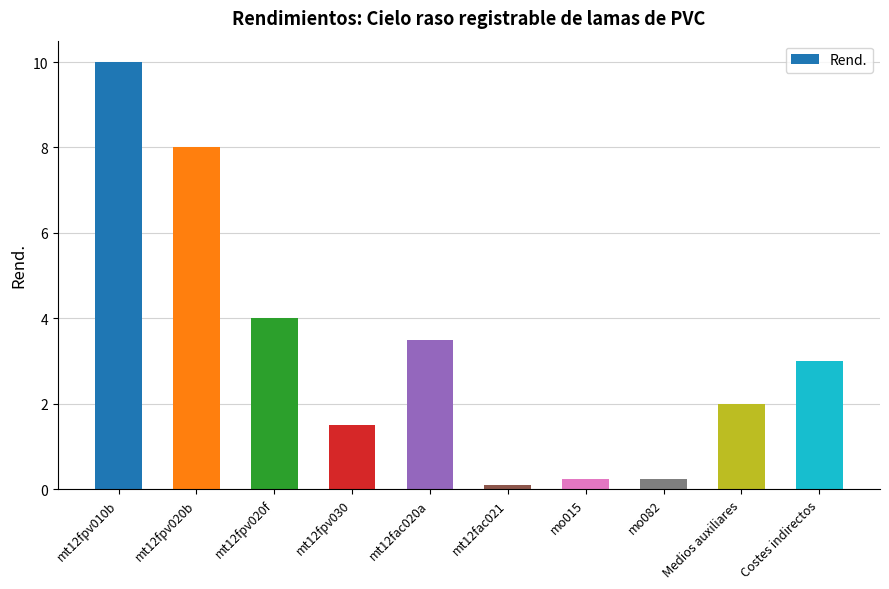

Reading left to right, what are all the values shown in this chart?

mt12fpv010b=10.0	mt12fpv020b=8.0	mt12fpv020f=4.0	mt12fpv030=1.5	mt12fac020a=3.5	mt12fac021=0.1	mo015=0.2	mo082=0.2	Medios auxiliares=2.0	Costes indirectos=3.0